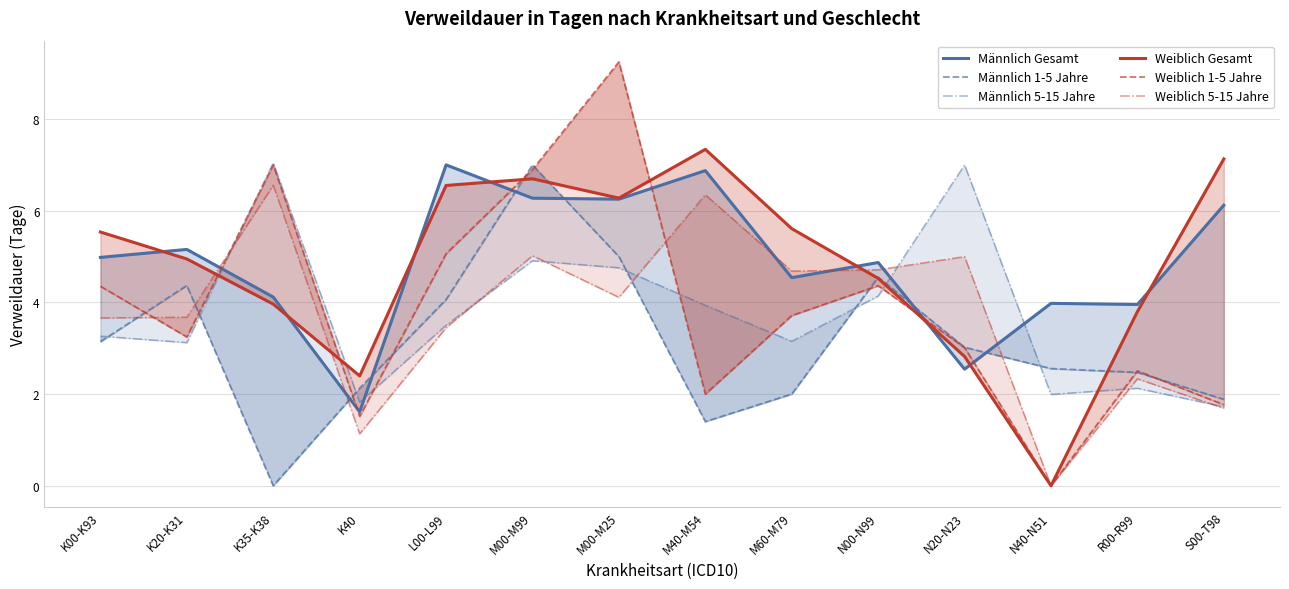

True or false: Männlich 5-15 Jahre has more than 1 interior local peaks.

True